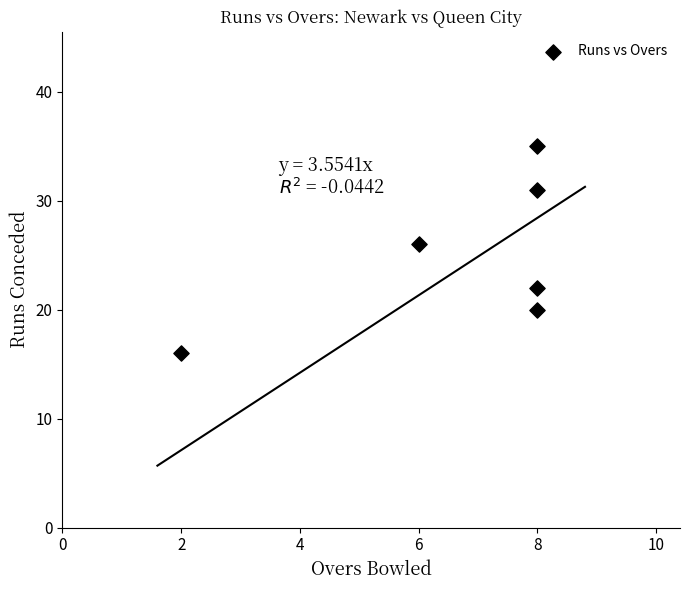

What is the average X value?

7